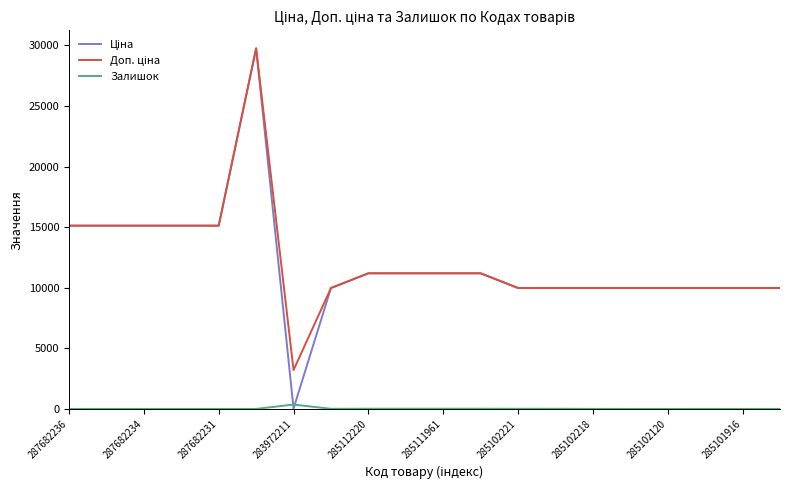

How many lines are shown in the chart?

3